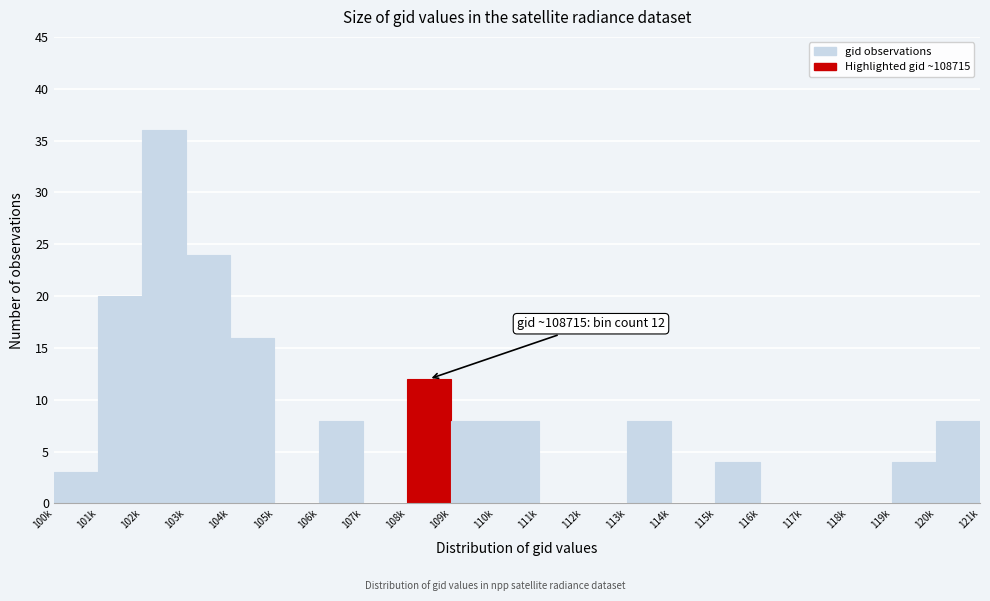

Reading right to left, transcribe all the data shown in this chart.

120k=8	119k=4	118k=0	117k=0	116k=0	115k=4	114k=0	113k=8	112k=0	111k=0	110k=8	109k=8	108k=12	107k=0	106k=8	105k=0	104k=16	103k=24	102k=36	101k=20	100k=3